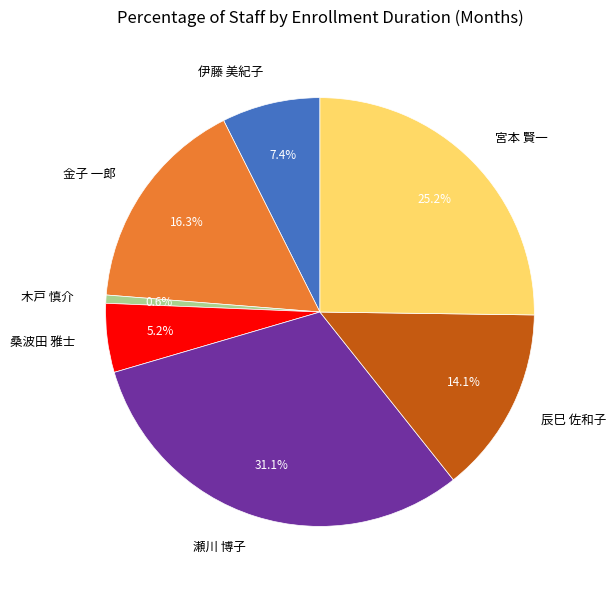

To the nearest percent, what percentage of the pie is 宮本 賢一?

25%